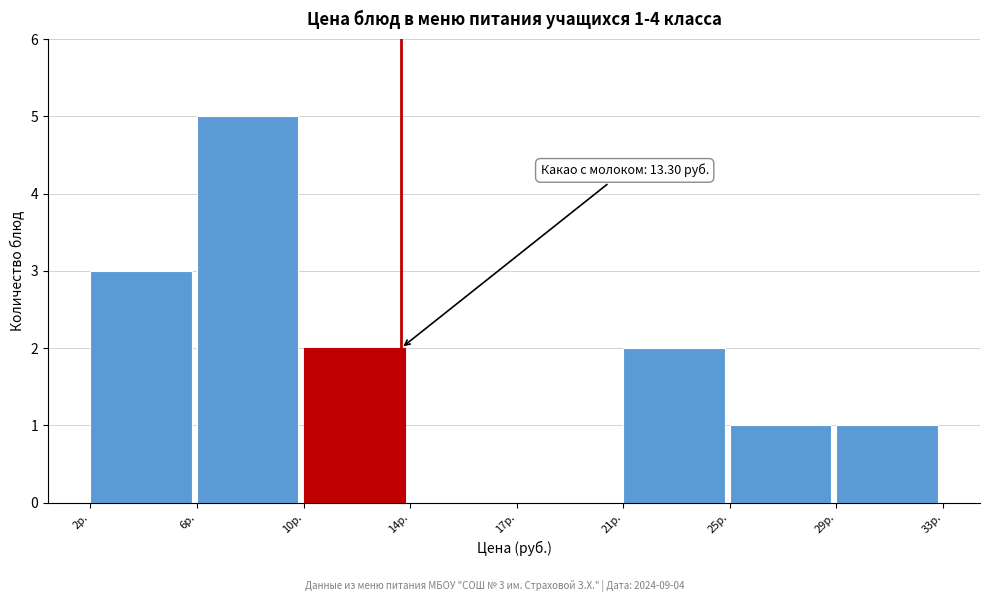

Reading right to left, what are all the values shown in this chart?

29р.=1	25р.=1	21р.=2	17р.=0	14р.=0	10р.=2	6р.=5	2р.=3